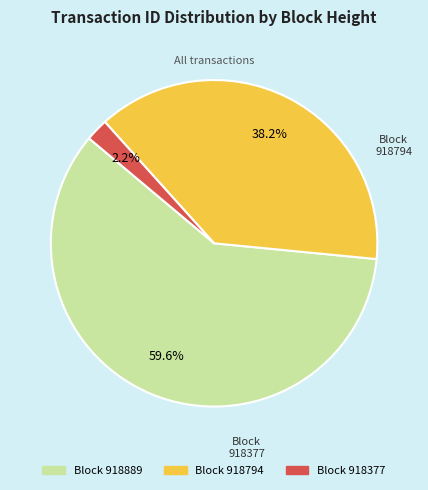

Does 918889 account for over 50% of the chart?

Yes